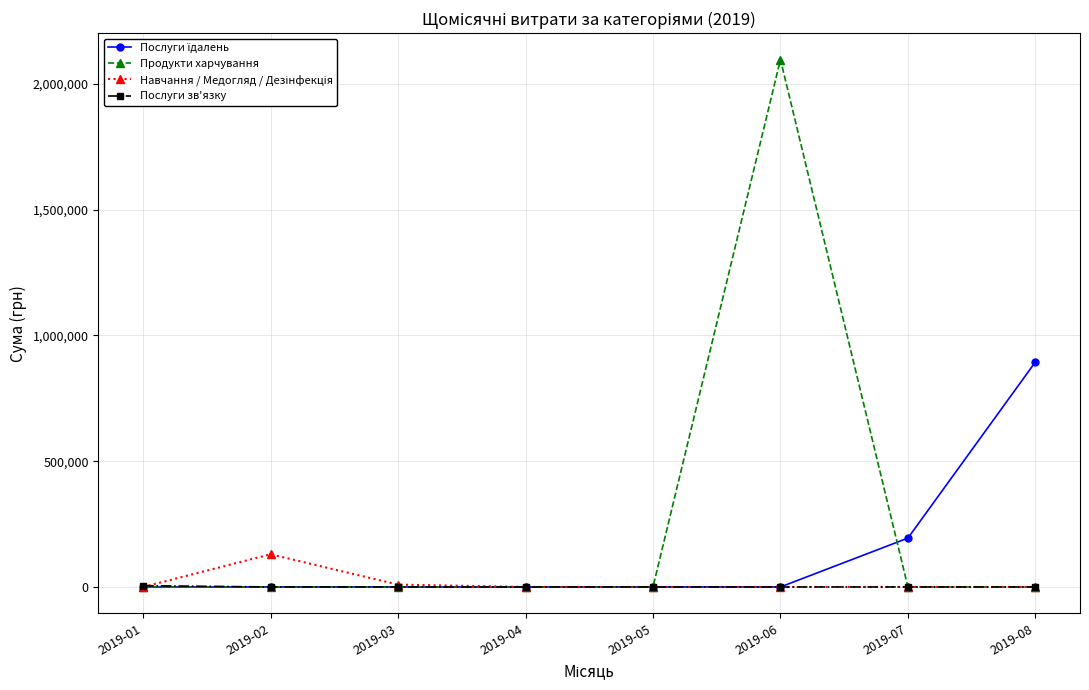

How many distinct data groups are displayed?

4